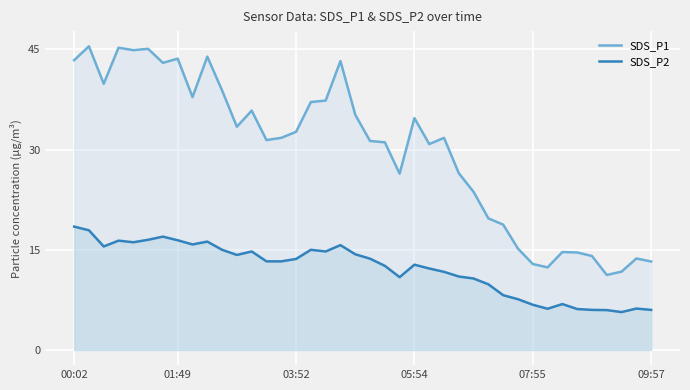

What are all the series names shown in the legend?

SDS_P1, SDS_P2